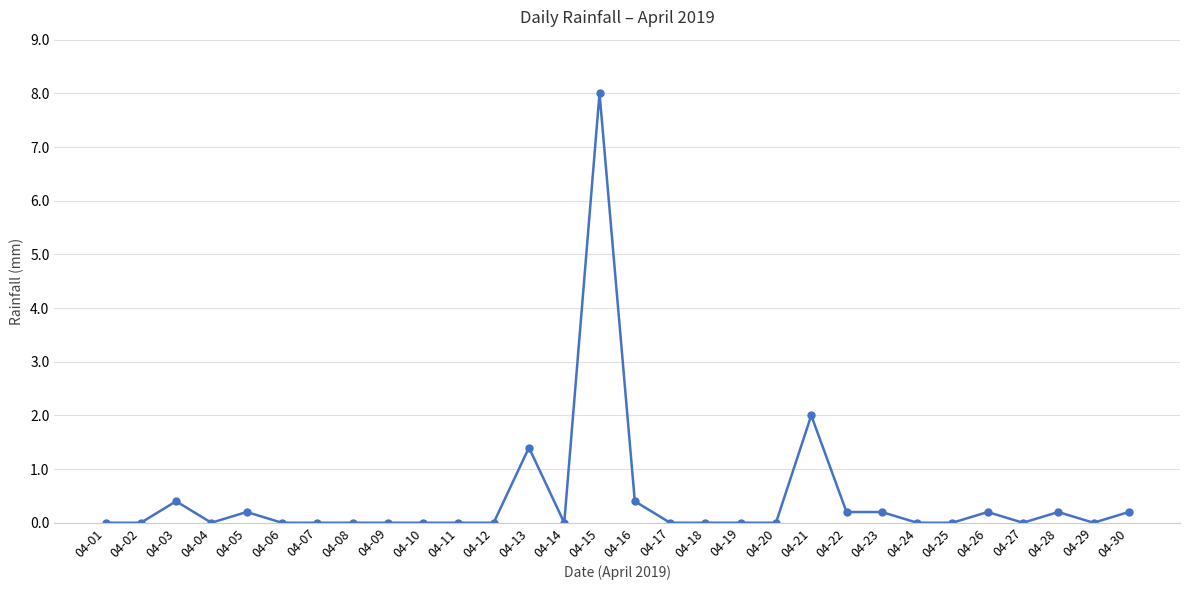

At which category does the chart reach its peak across all series?

04-15